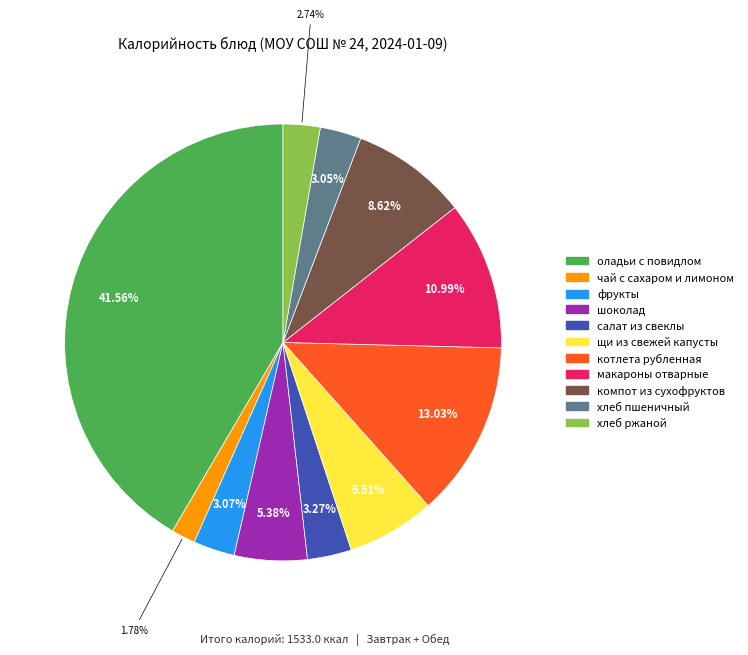

Does оладьи с повидлом represent more than half of the total?

No